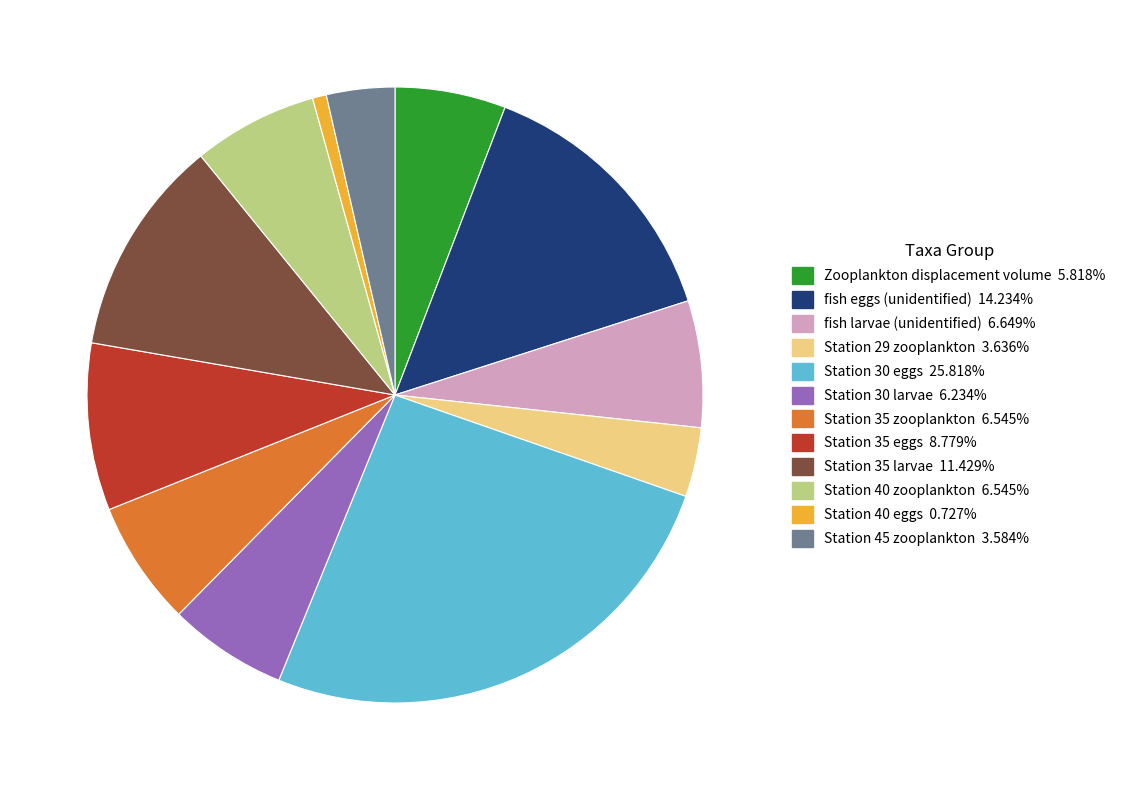

Which category has the smallest portion of the pie?

Station 40 eggs